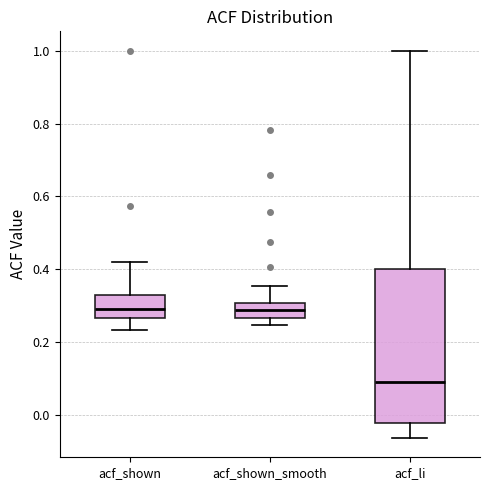

Where is the upper edge of the box for acf_shown_smooth on the y-axis? The values are not printed on the chart, so give them approximately, as read against the axis.

0.30